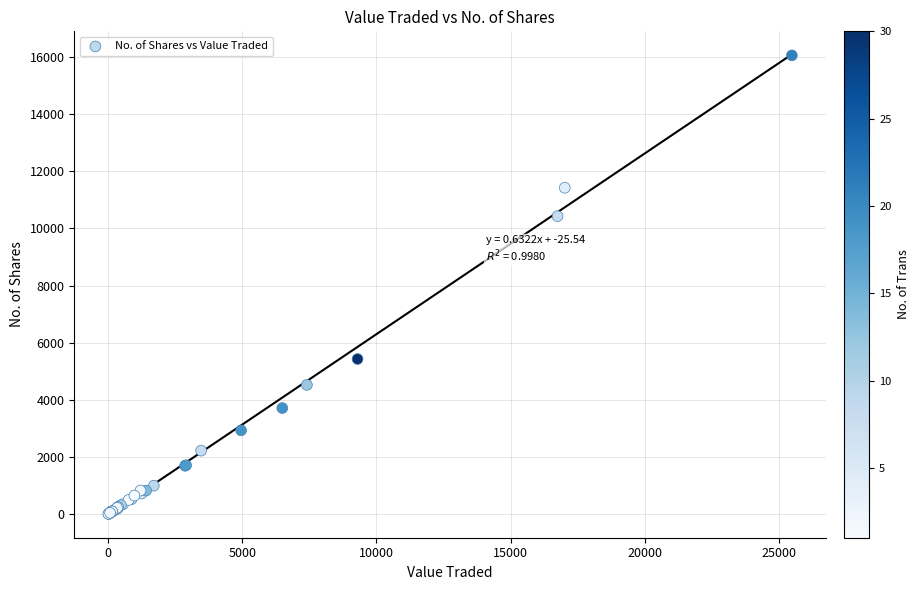

What Y value in the scatter plot is closest to 8030?

10425